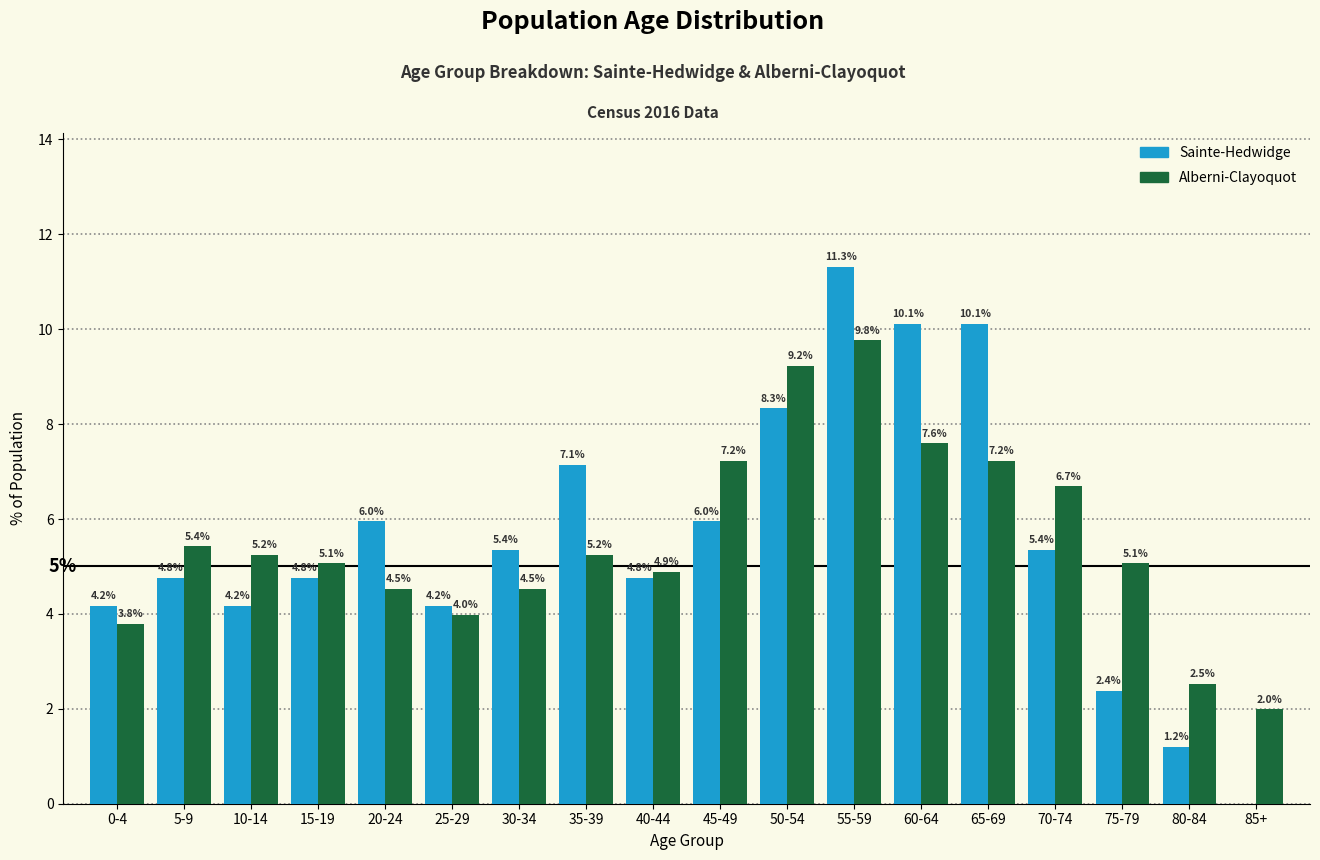

Reading right to left, what are all the values shown in this chart?

Sainte-Hedwidge: 85+=0.0	80-84=1.2	75-79=2.4	70-74=5.4	65-69=10.1	60-64=10.1	55-59=11.3	50-54=8.3	45-49=6.0	40-44=4.8	35-39=7.1	30-34=5.4	25-29=4.2	20-24=6.0	15-19=4.8	10-14=4.2	5-9=4.8	0-4=4.2
Alberni-Clayoquot: 85+=2.0	80-84=2.5	75-79=5.1	70-74=6.7	65-69=7.2	60-64=7.6	55-59=9.8	50-54=9.2	45-49=7.2	40-44=4.9	35-39=5.2	30-34=4.5	25-29=4.0	20-24=4.5	15-19=5.1	10-14=5.2	5-9=5.4	0-4=3.8